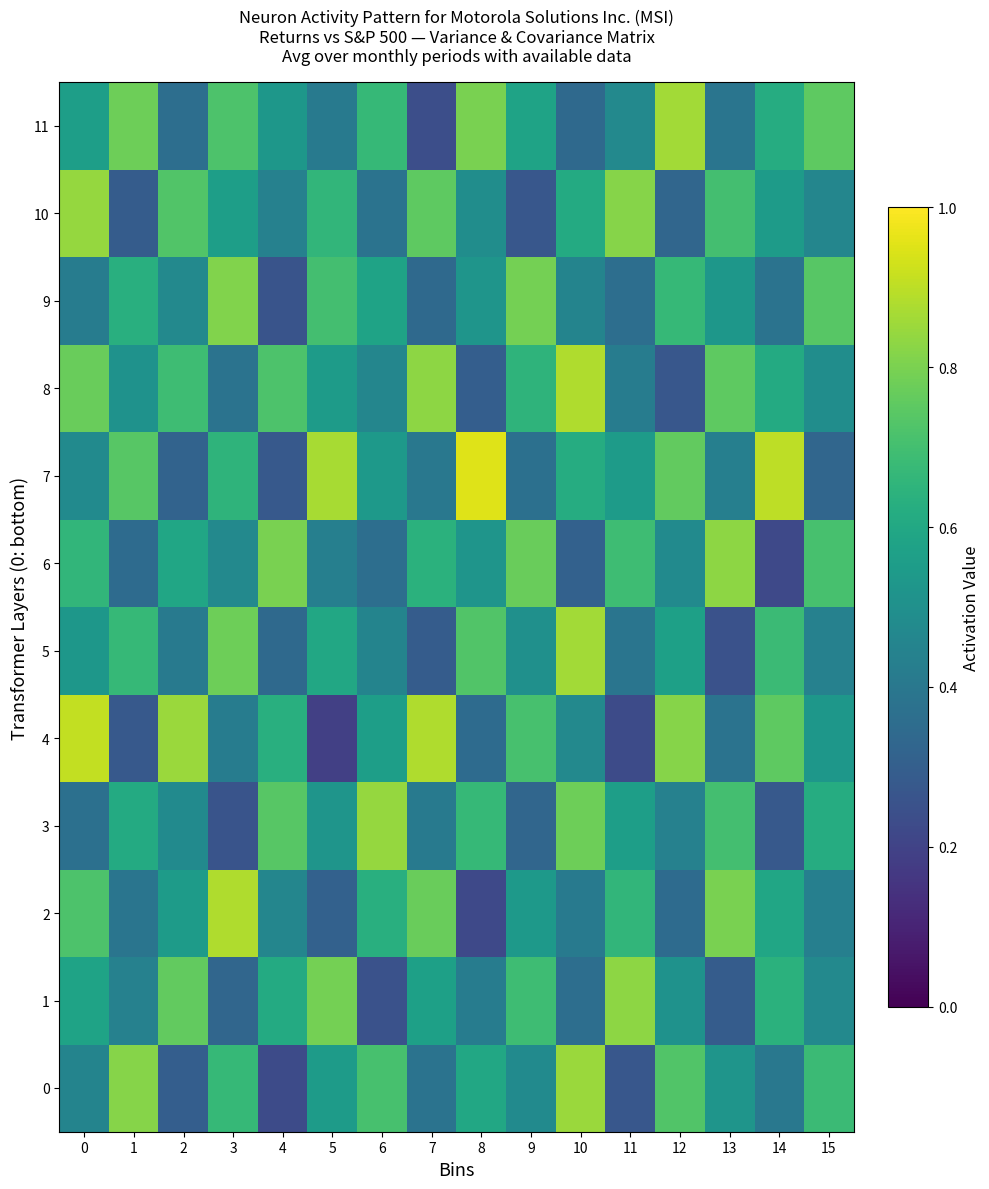

What is the greatest value displayed?

0.9